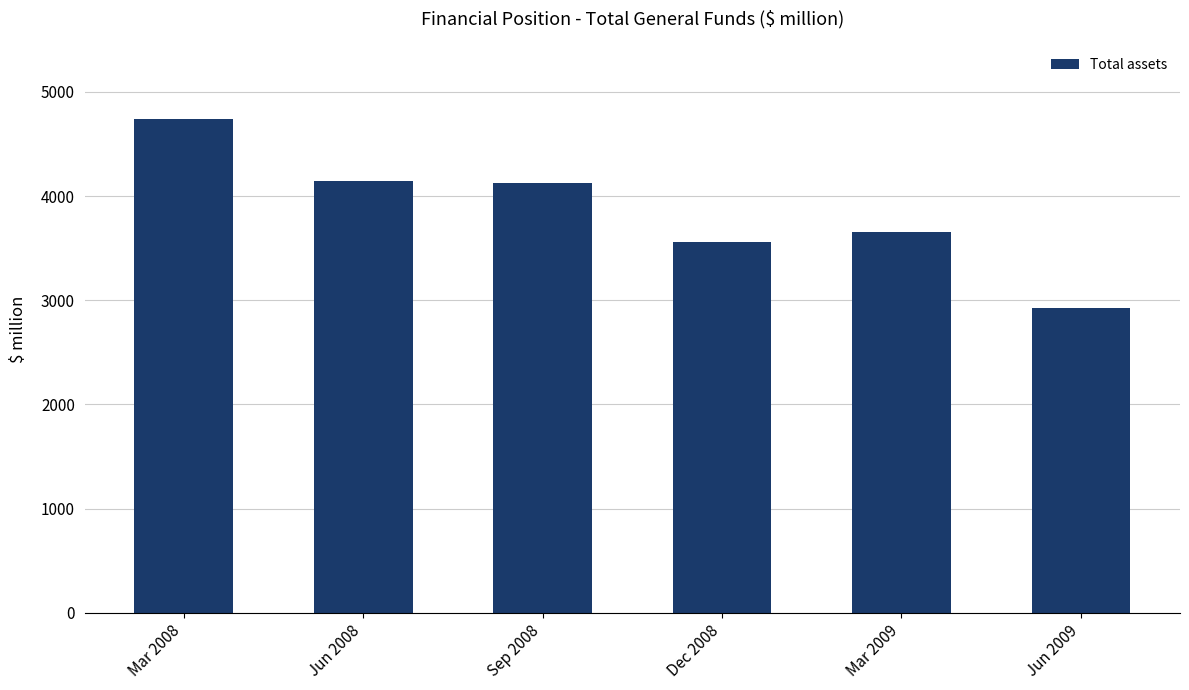

True or false: the data shows 4149.6 at Jun 2008.

True